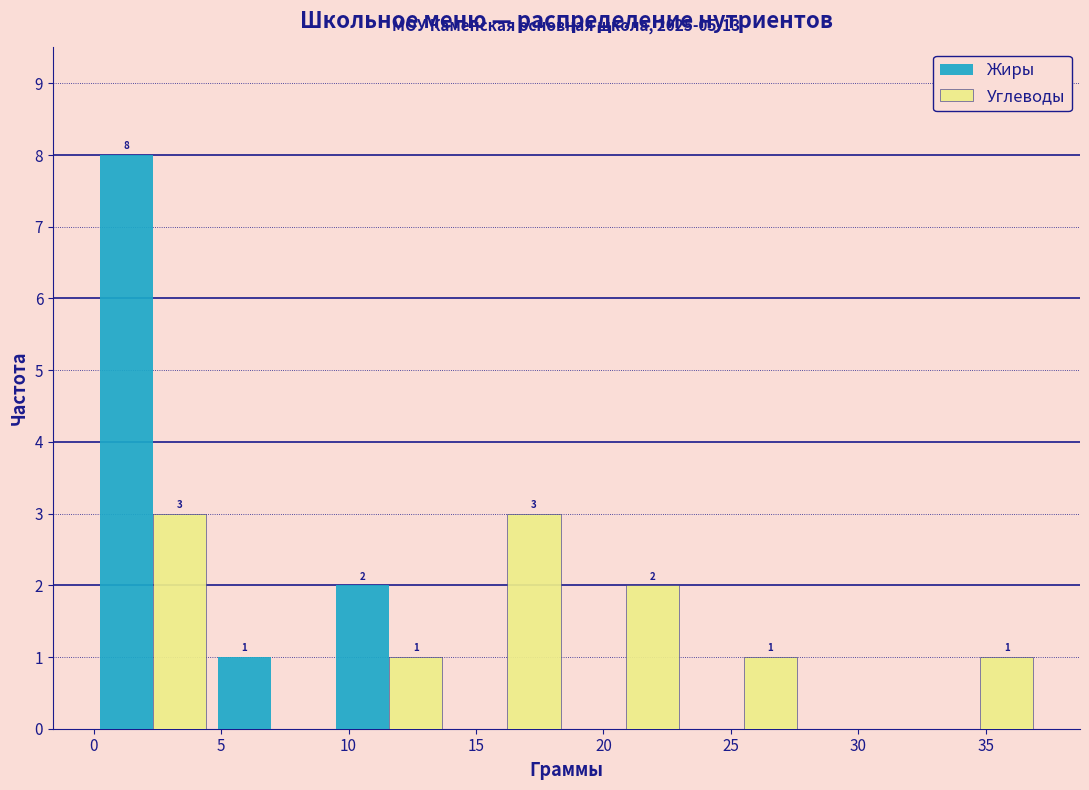

In the Жиры series, which range on the x-axis has the tallest bar?

0.0 to 4.5